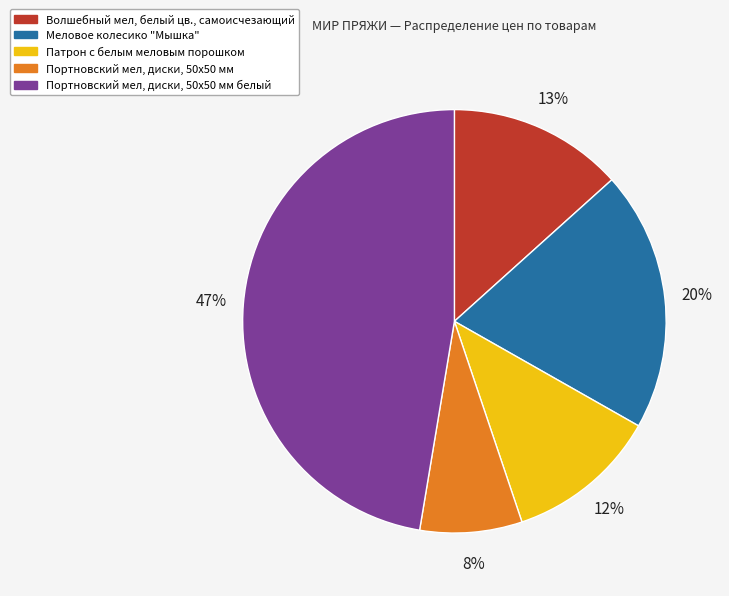

Is there a majority slice in this chart?

No